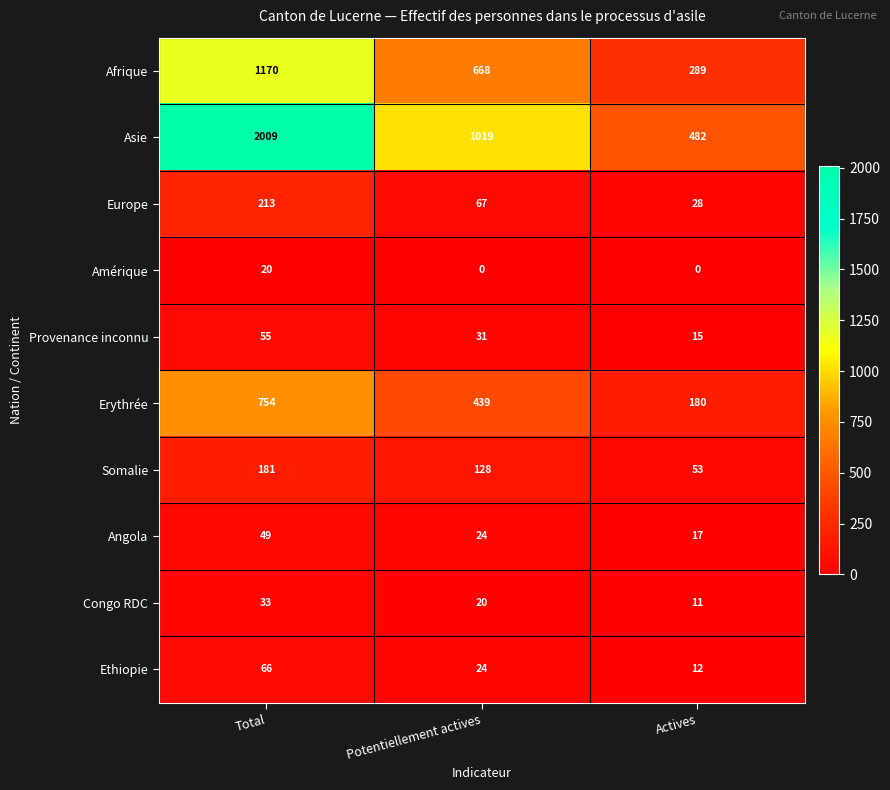

What is the spread (max minus min) of values at Potentiellement actives?

1019